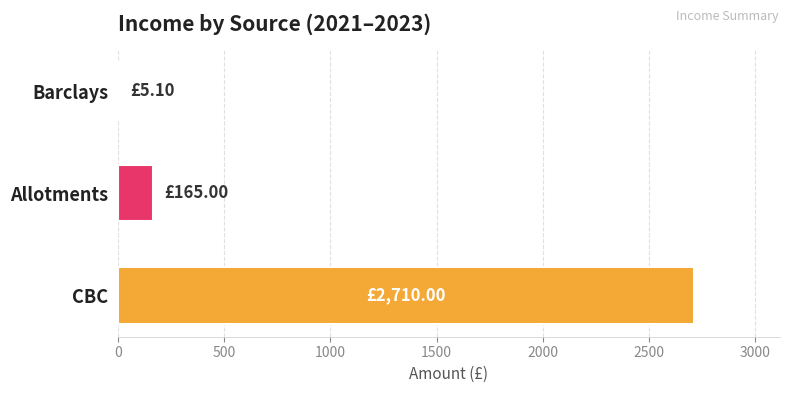

Between Allotments and Barclays, which is larger?

Allotments